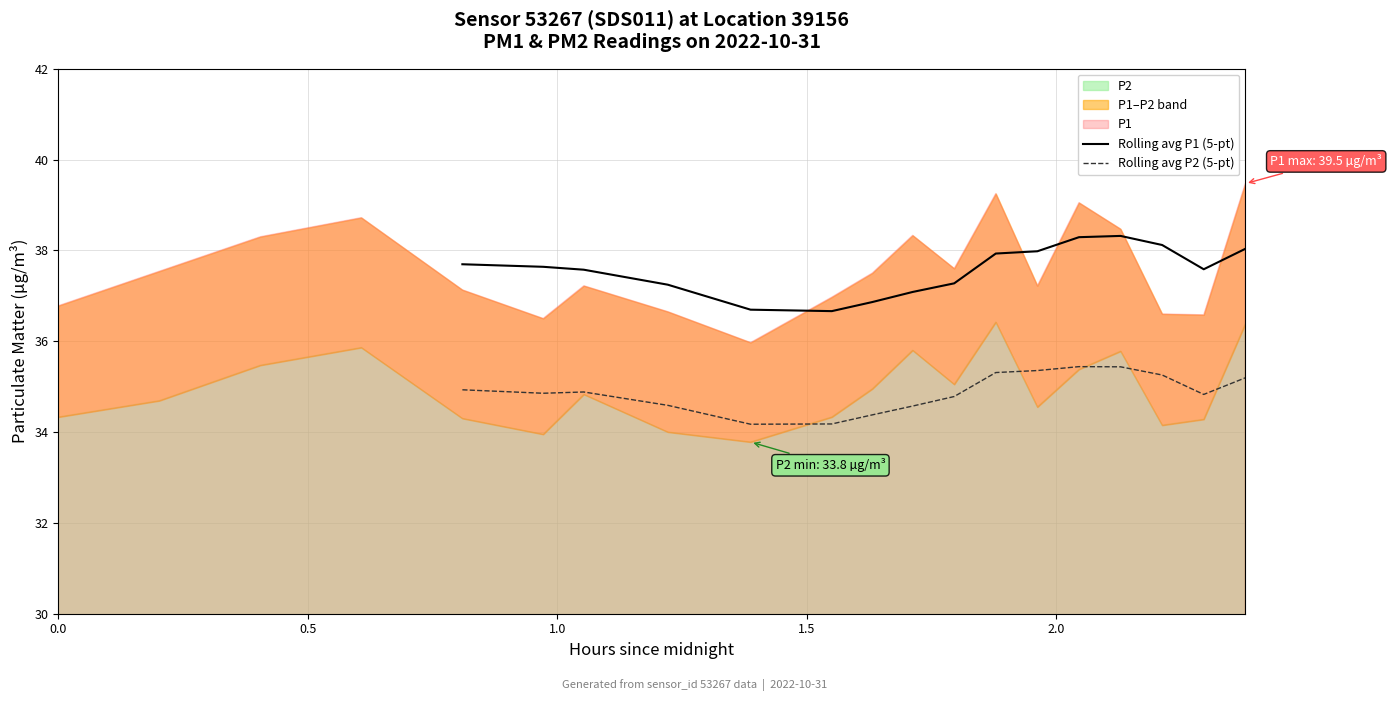

True or false: Rolling avg P2 (5-pt) and Rolling avg P1 (5-pt) intersect in this chart.

False